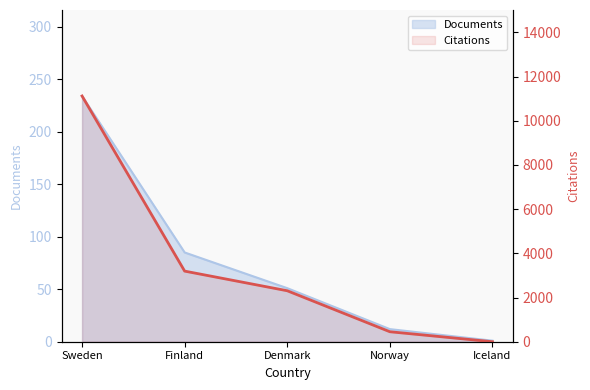

What is the label of the 1st point from the right?

Iceland